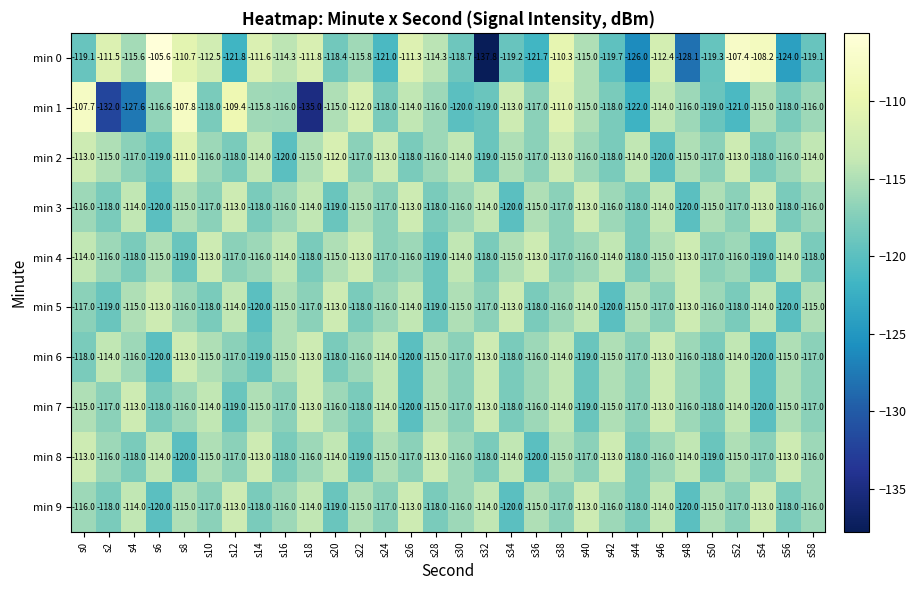

What is the total value across all series at s52?

-1152.4